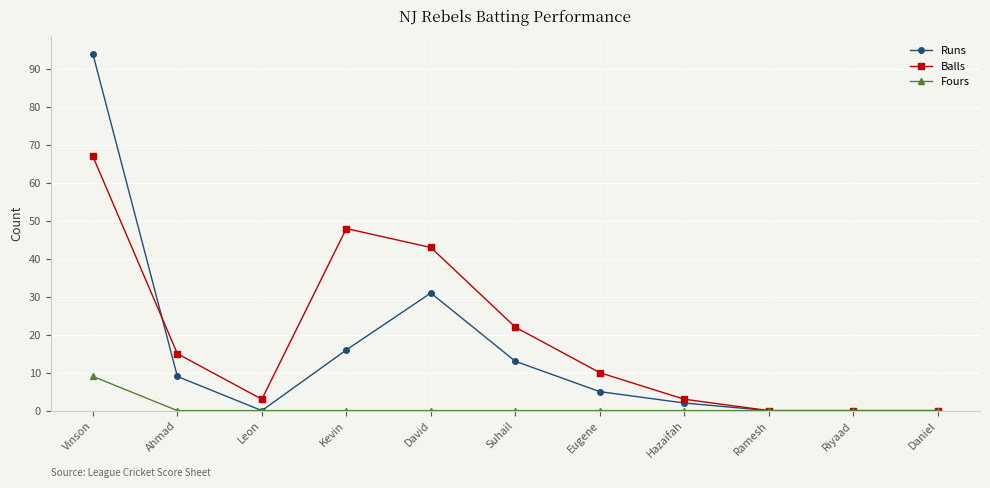

Where is Runs nearest to the value 47?

David